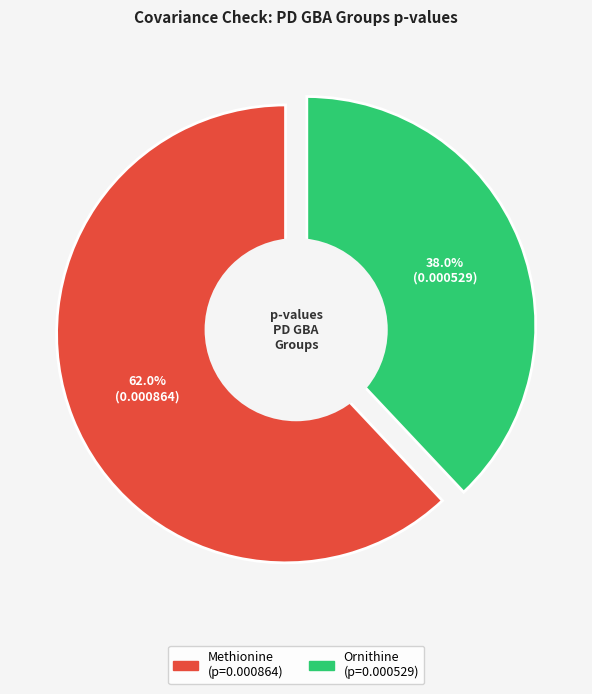

Is there a majority slice in this chart?

Yes